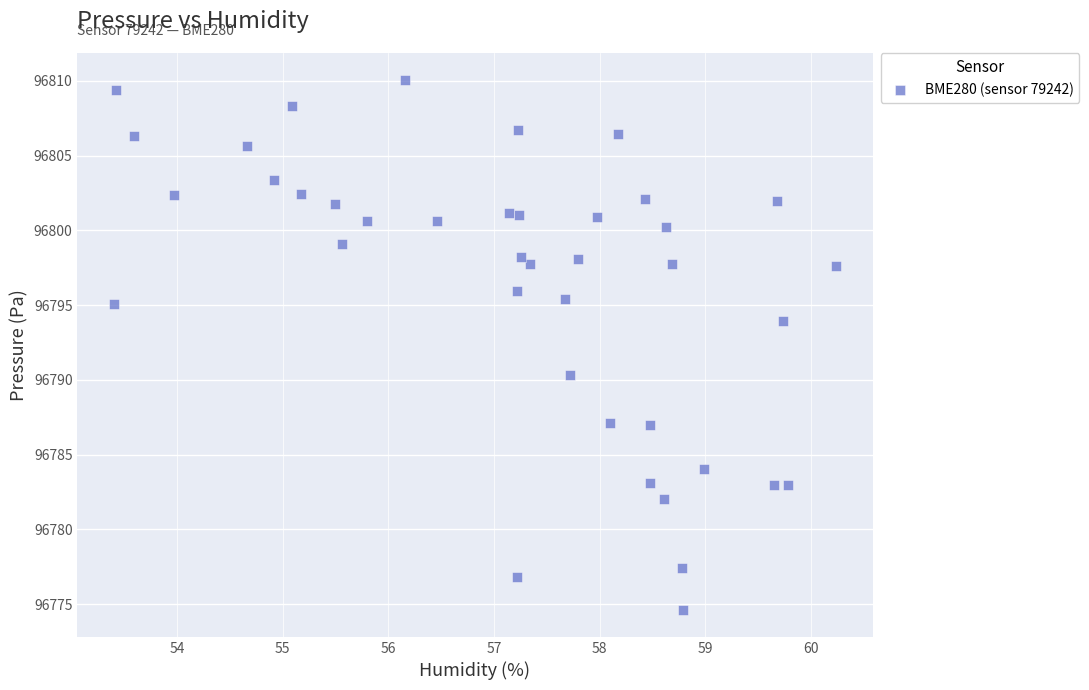

What is the range of X values (max minus min)?

6.8